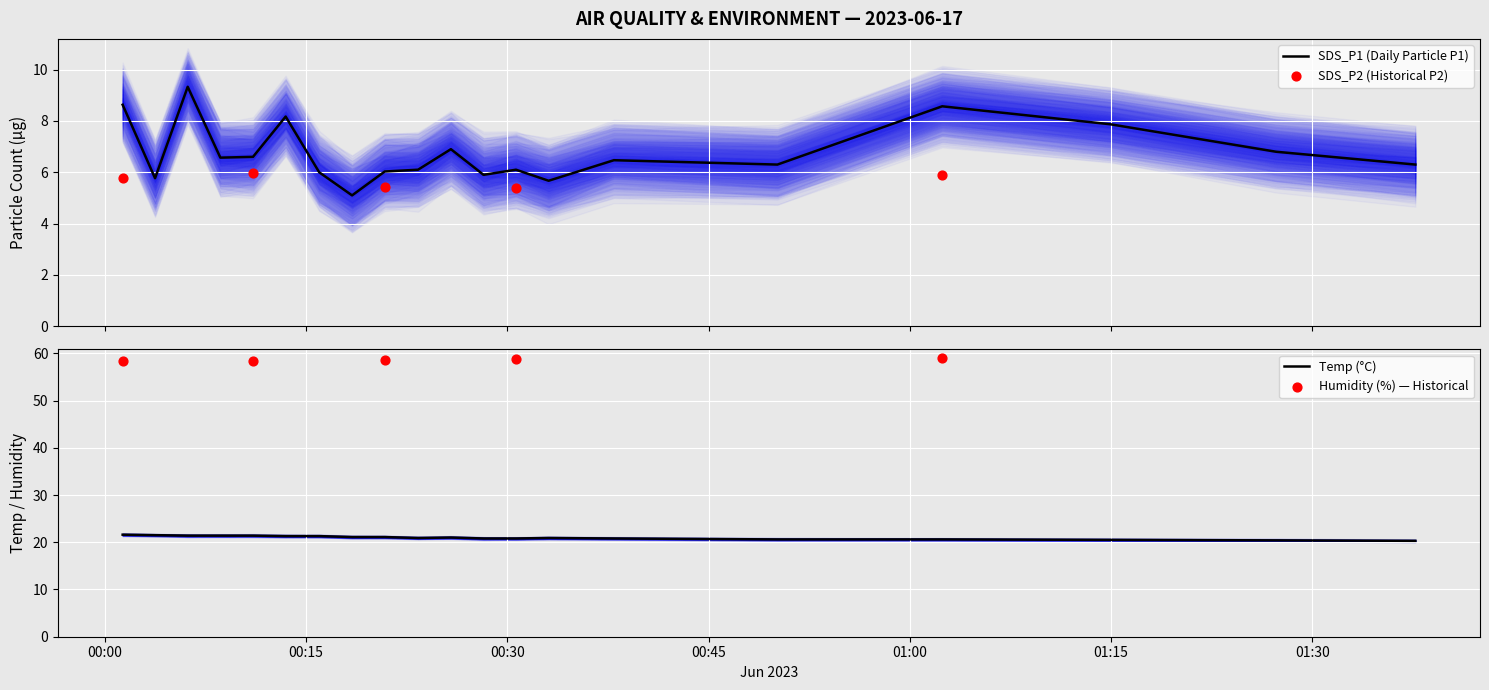

At which category is the sum across all series the highest?

2023/06/17 00:06:11